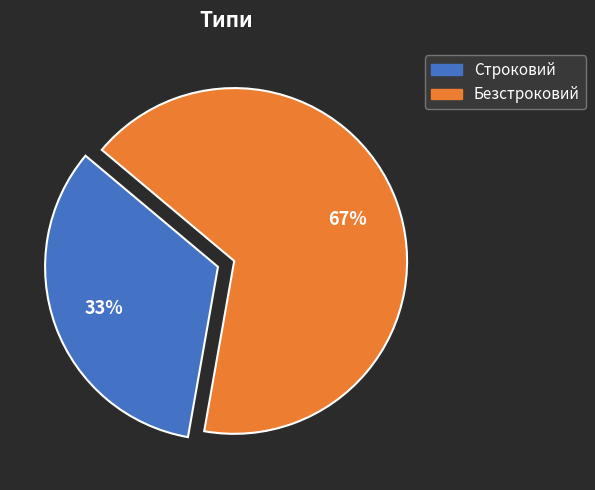

Is it true that Безстроковий is 59% of the pie?

False